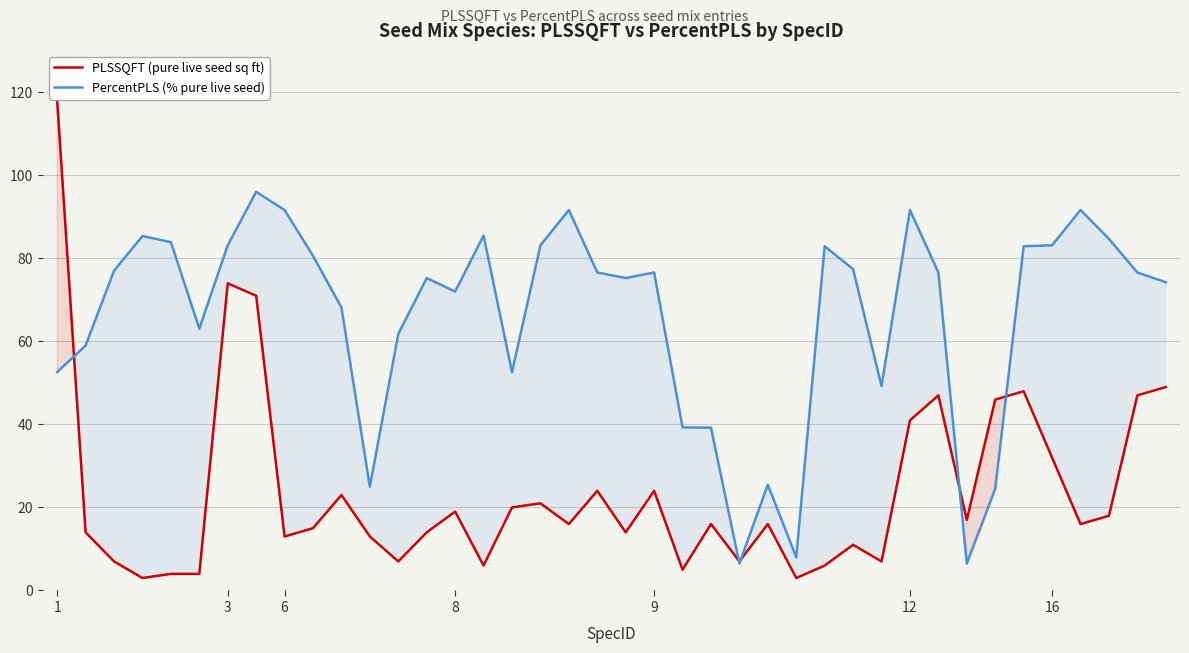

What is the minimum value for PercentPLS (% pure live seed)?

6.5